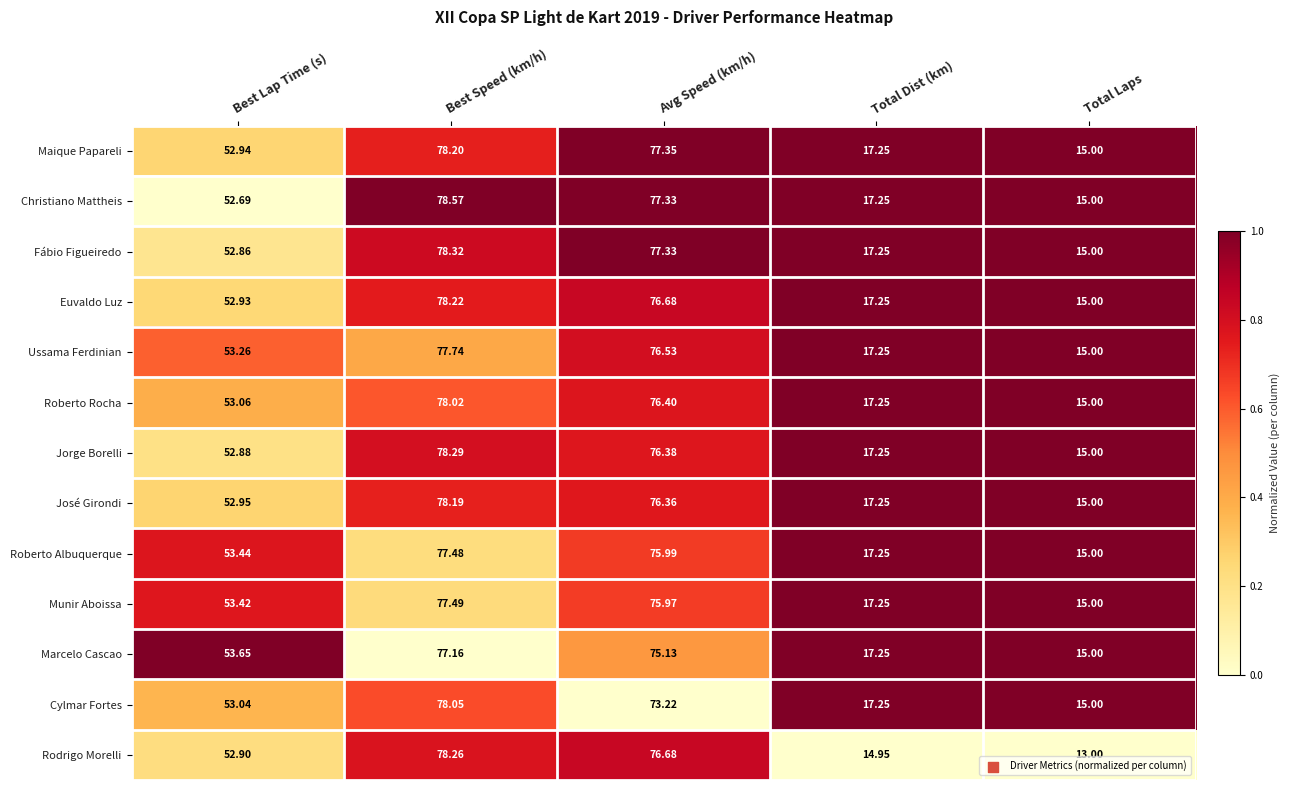

Which series has the largest range (max minus min)?

Rodrigo Morelli